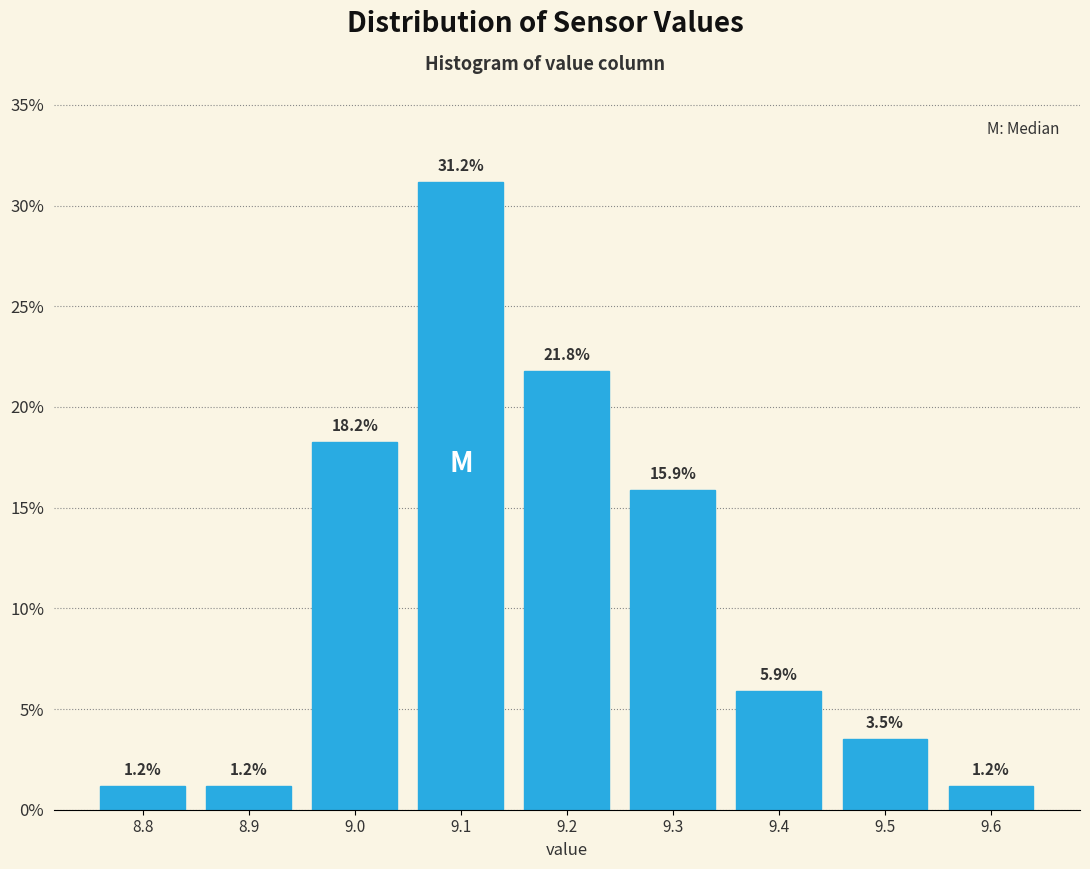

How tall is the bar that spans 8.85 to 8.95 on the x-axis?

1.2